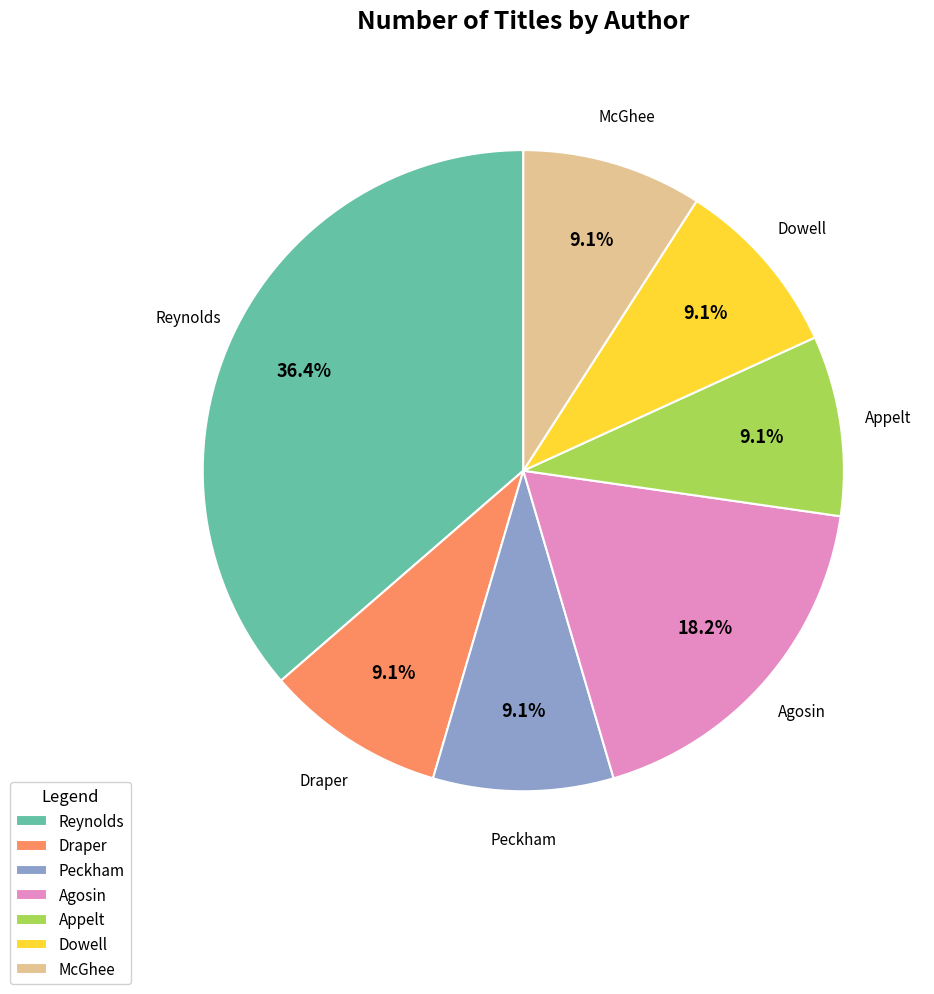

Which category has the biggest portion of the pie?

Reynolds